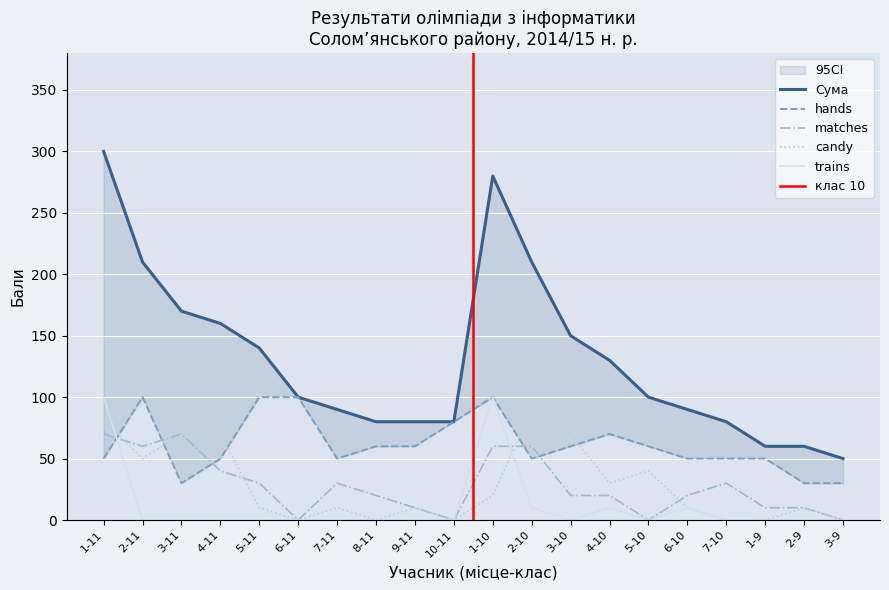

True or false: matches and candy intersect in this chart.

True